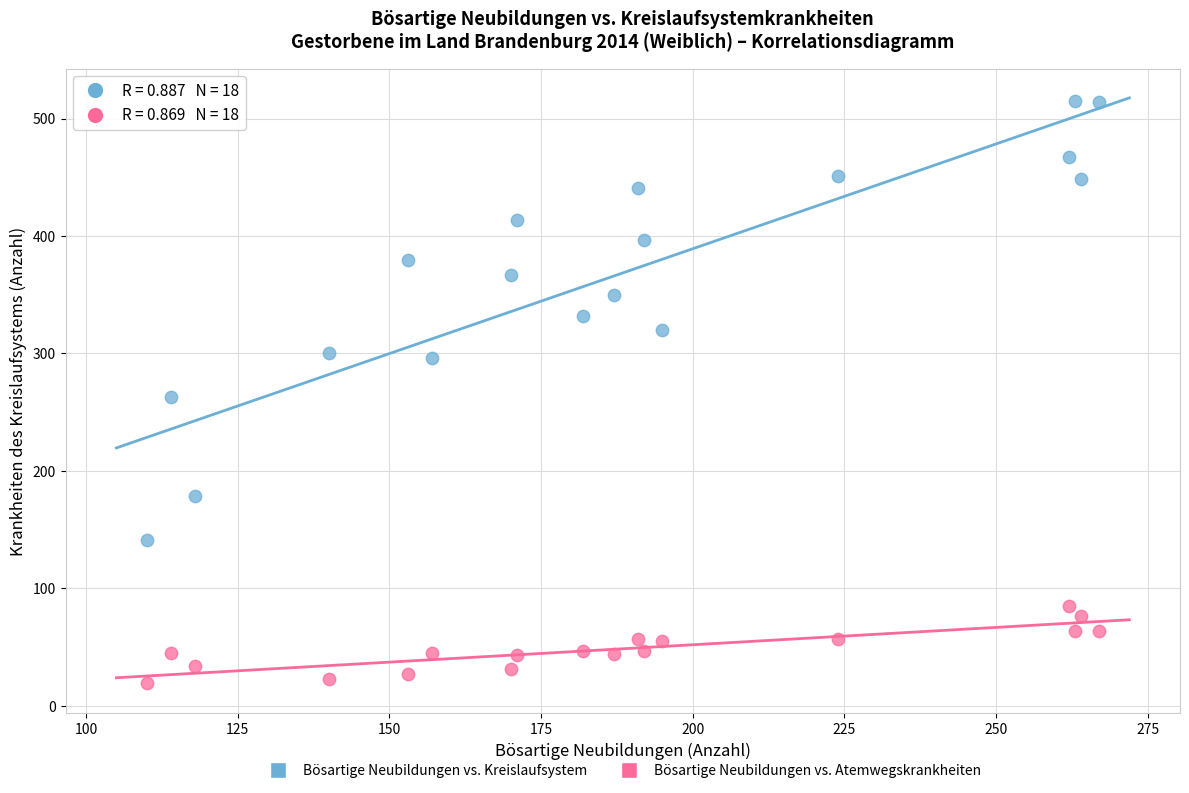

Which series contains the highest Y value?

Bösartige Neubildungen vs. Kreislaufsystem